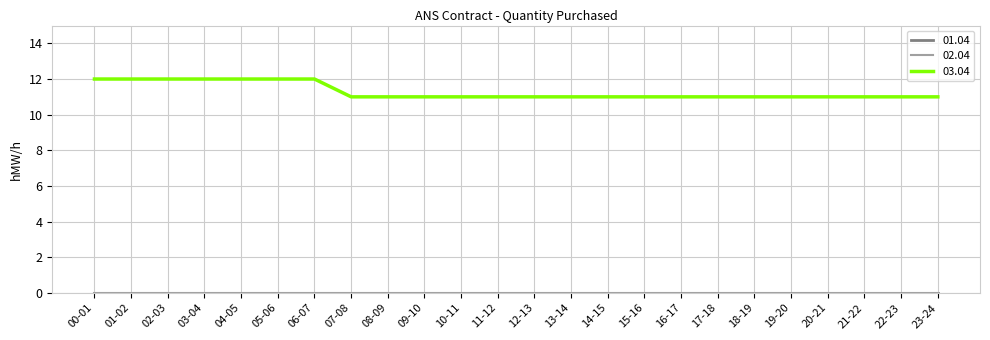

True or false: 03.04 has more than 2 interior local peaks.

False